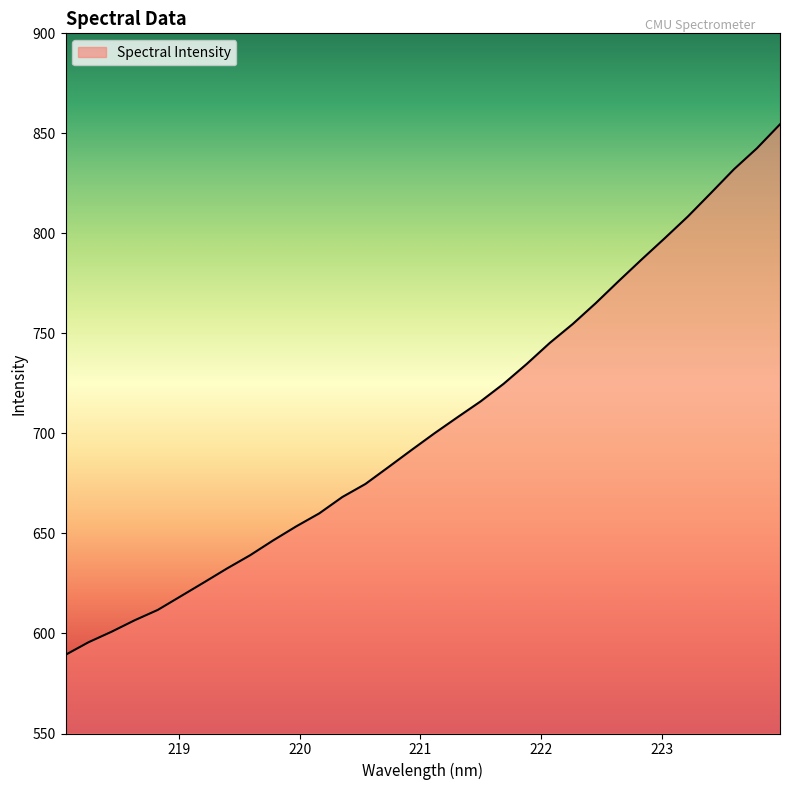

What is the difference between the maximum and minimum values?

265.2